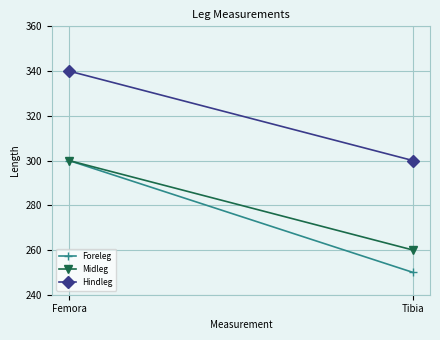

The Foreleg series shows 250 at Tibia. True or false?

True